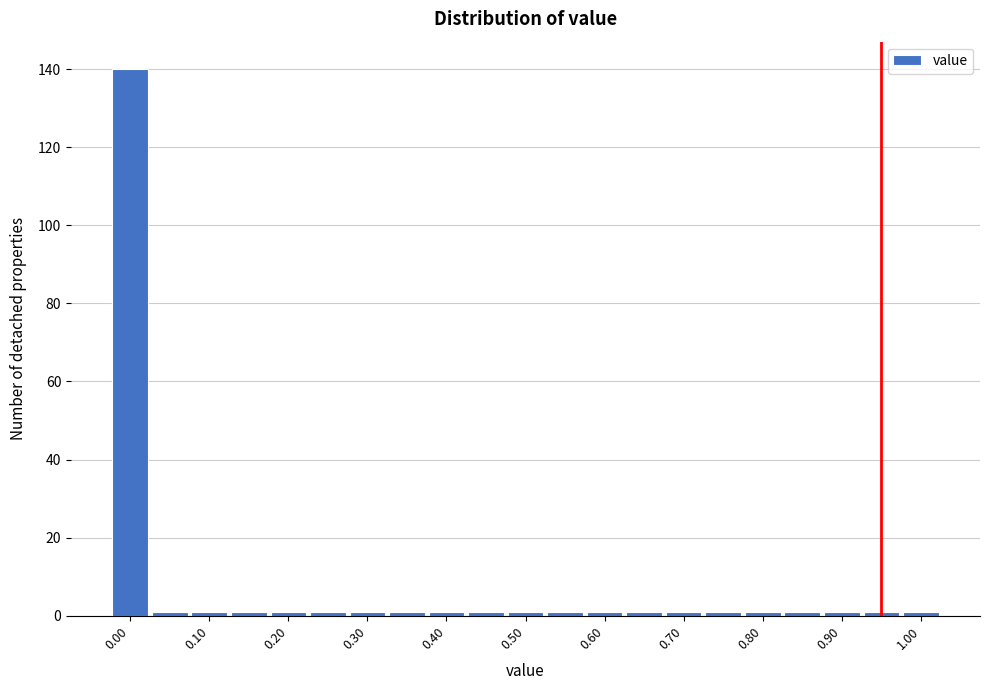

Over which range of the x-axis is the bar tallest?

-0.025 to 0.025